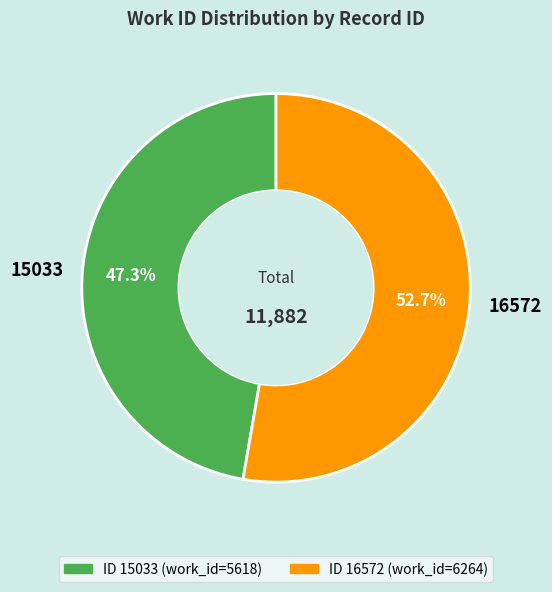

How many segments does this pie chart have?

2